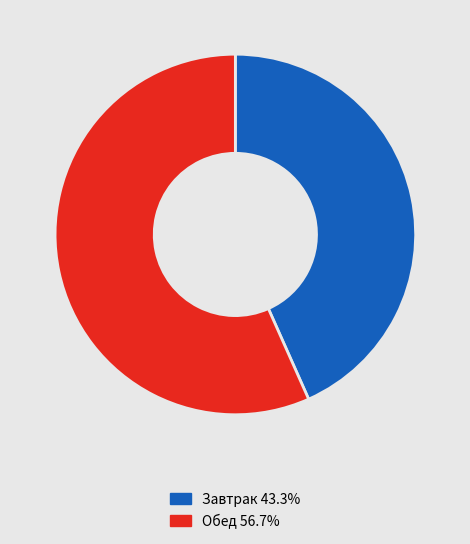

Do Завтрак 43.3% and Обед 56.7% together represent more than half of the pie?

Yes